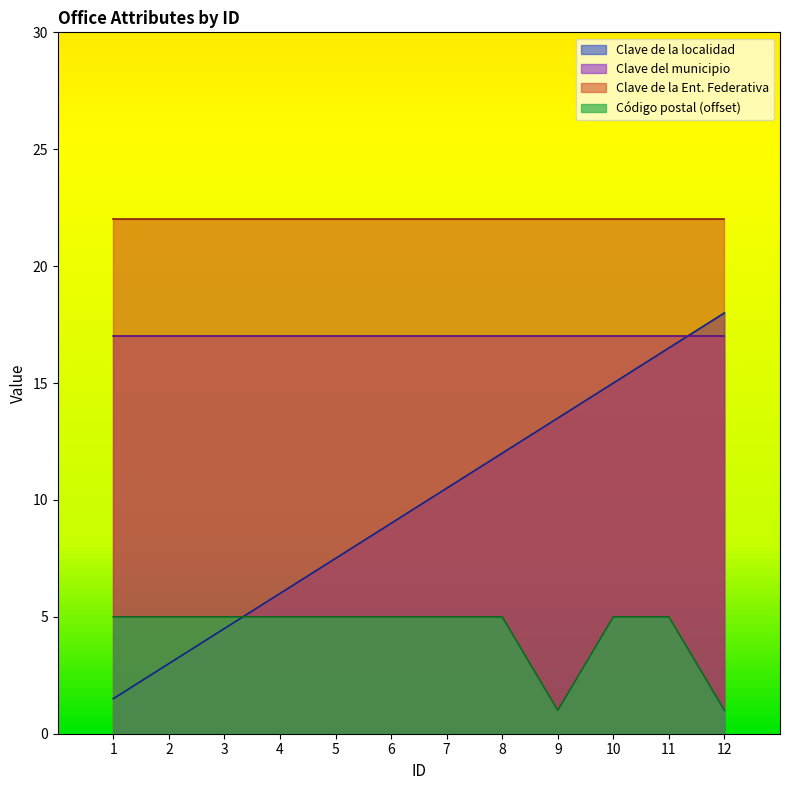

Which series has the largest total across all categories?

Clave de la Ent. Federativa